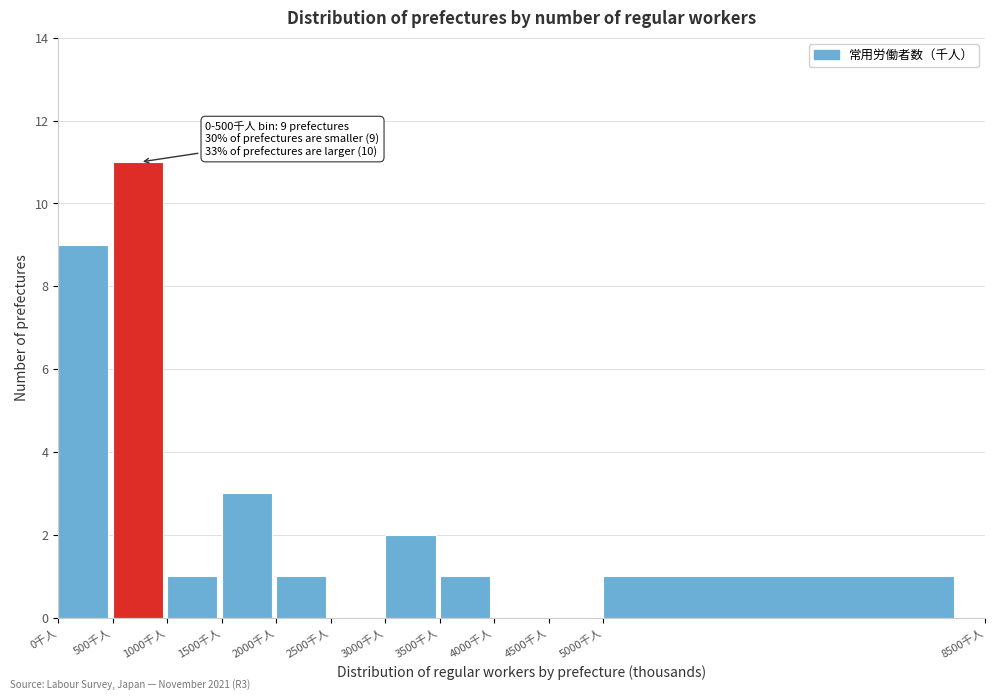

Which range on the x-axis has the tallest bar?

500 to 1000